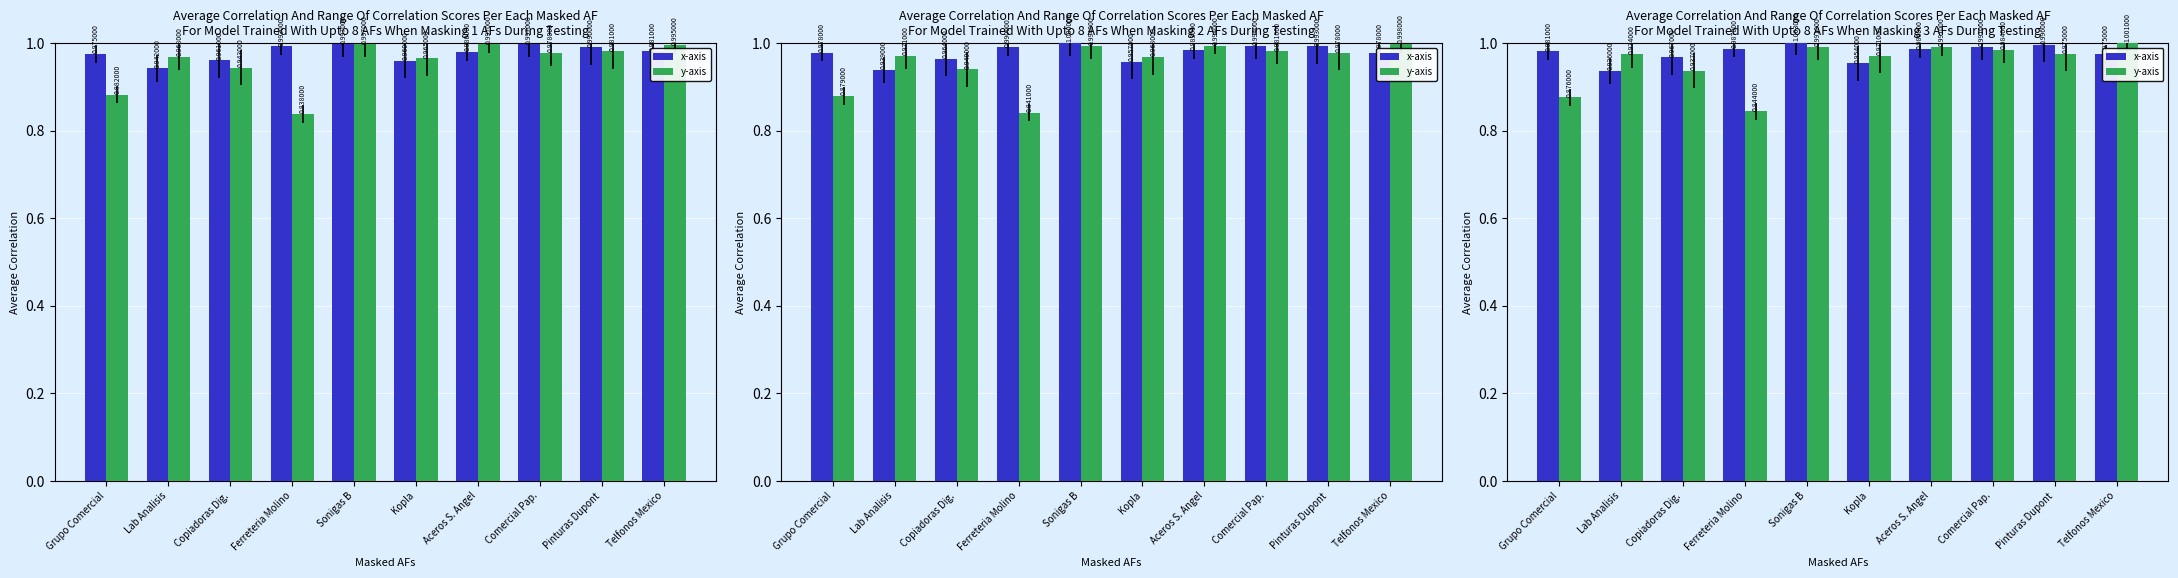

What is the lowest value of the x-axis series?

0.9